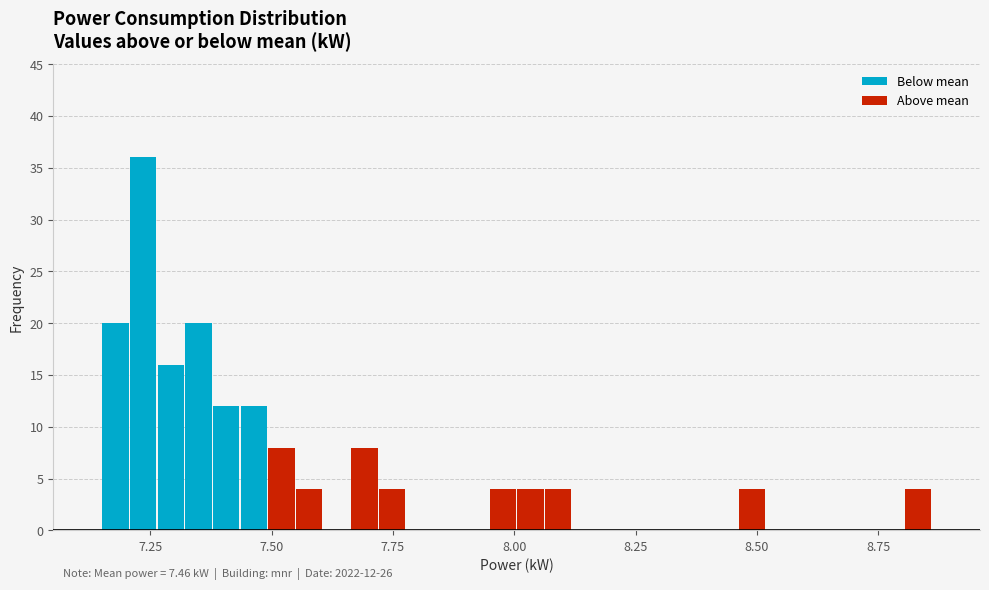

Around what value on the x-axis is the tallest bar? Give the approximate position of its centre, as read against the axis.

7.25